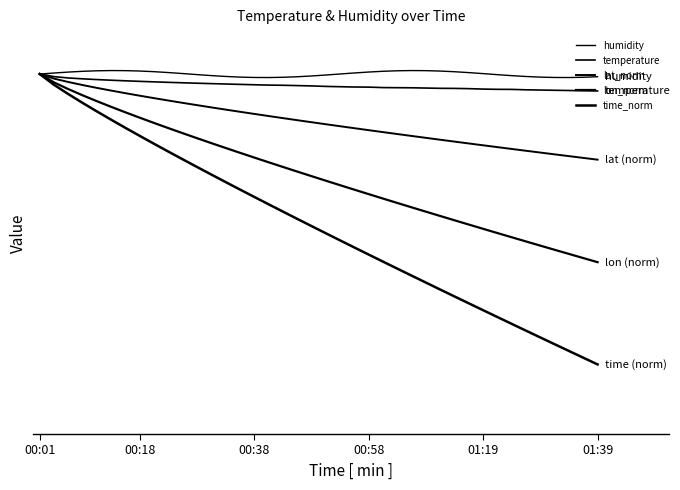

Does the chart display data point markers on the line(s)?

No